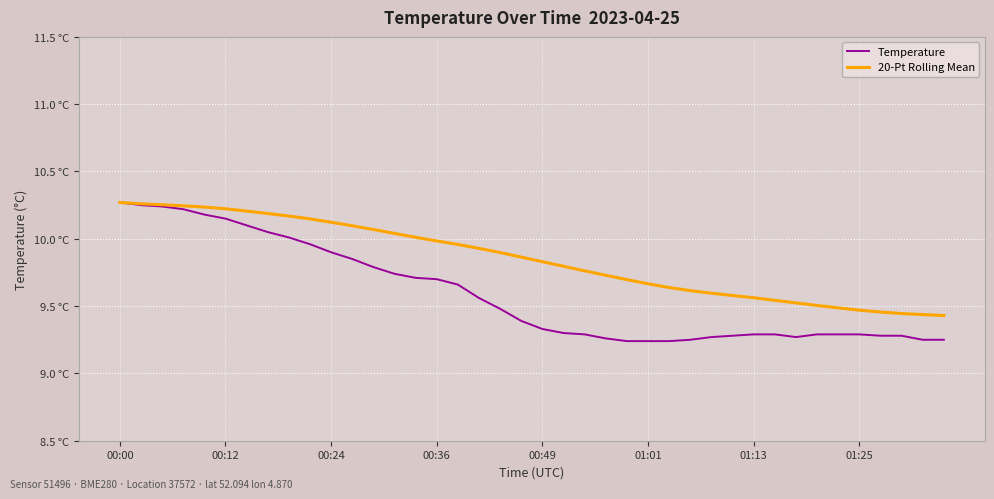

Does the chart have visible grid lines?

Yes